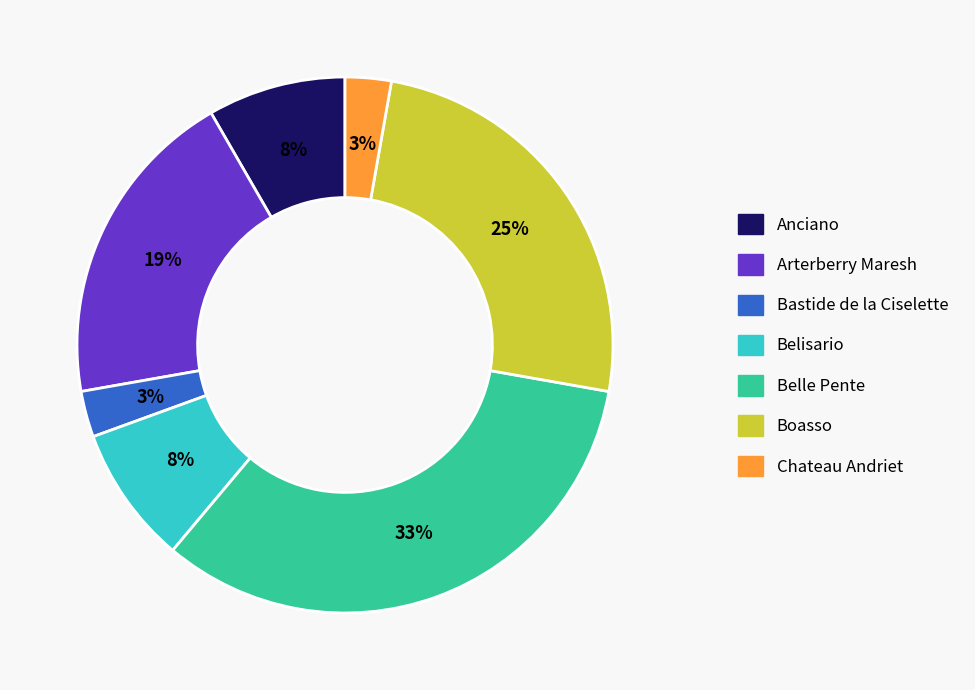

To the nearest percent, what percentage of the pie is Anciano?

8%